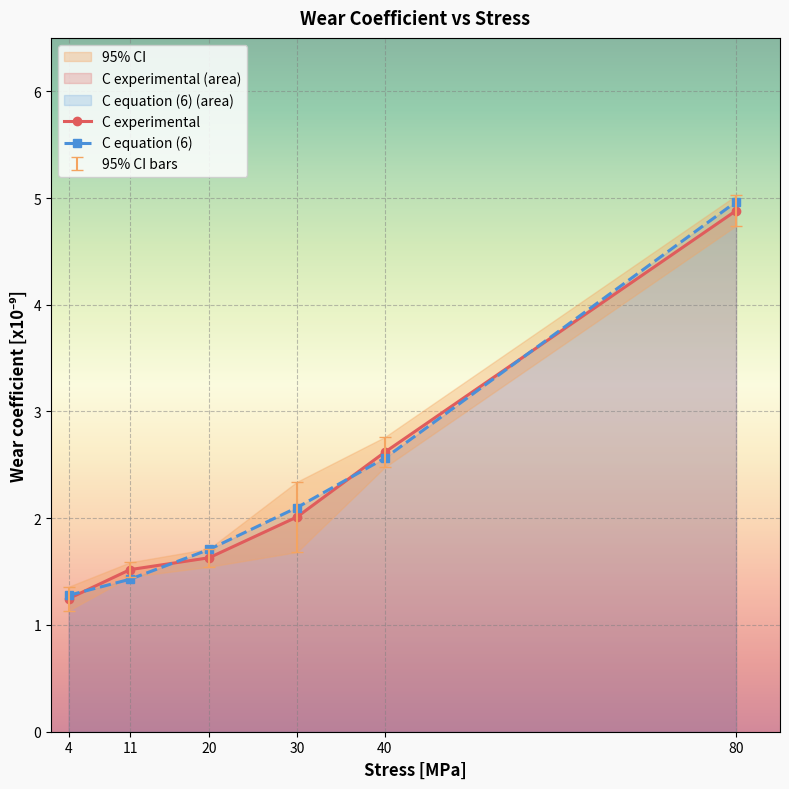

Is it true that C equation (6) equals 1.3 at 4?

True